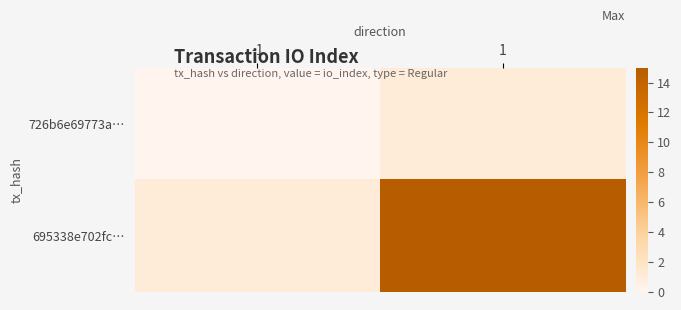

At which category is the sum across all series the highest?

1